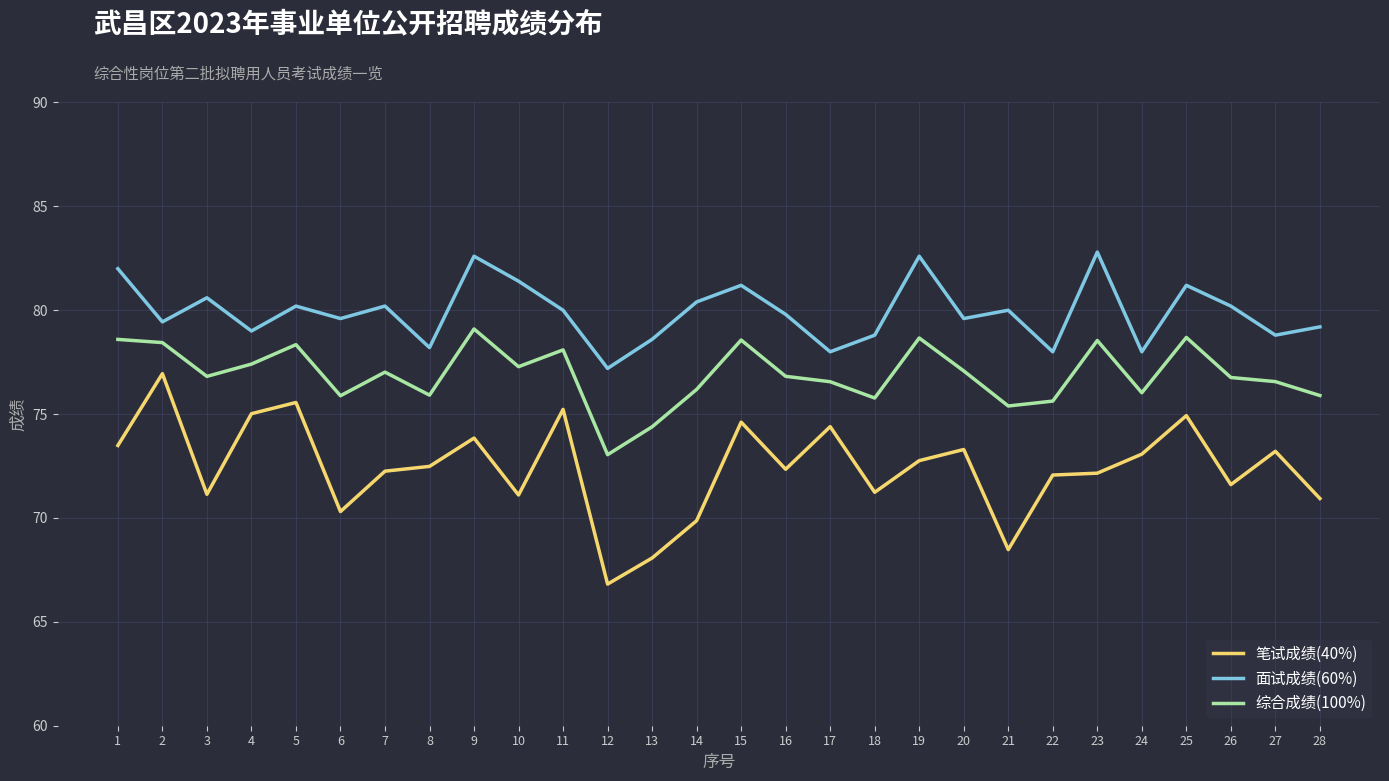

Which category has the highest value in the 笔试成绩(40%) series?

2